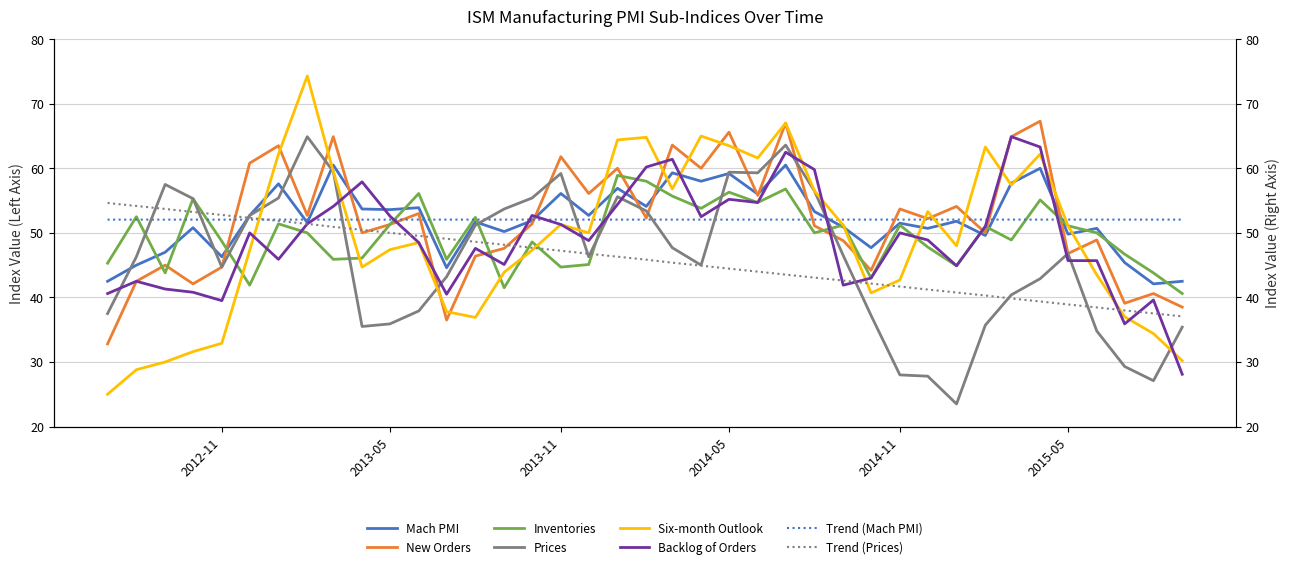

What is the lowest value of the Trend (Mach PMI) series?

52.1